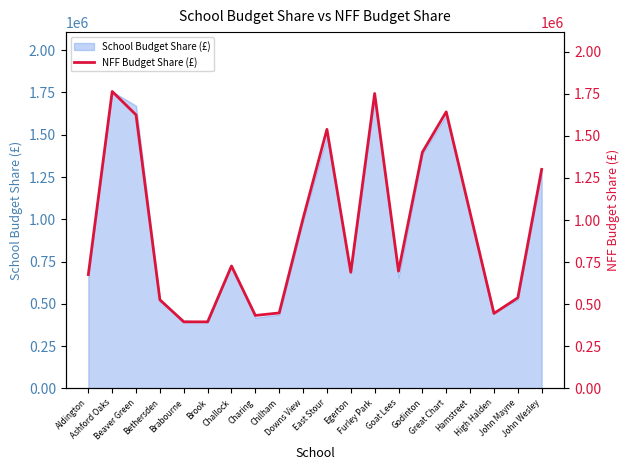

List the labels in order of value, largest first.

Ashford Oaks, Furley Park, Great Chart, Beaver Green, East Stour, Godinton, John Wesley, Hamstreet, Downs View, Challock, Goat Lees, Egerton, Aldington, John Mayne, Bethersden, Chilham, High Halden, Charing, Brabourne, Brook